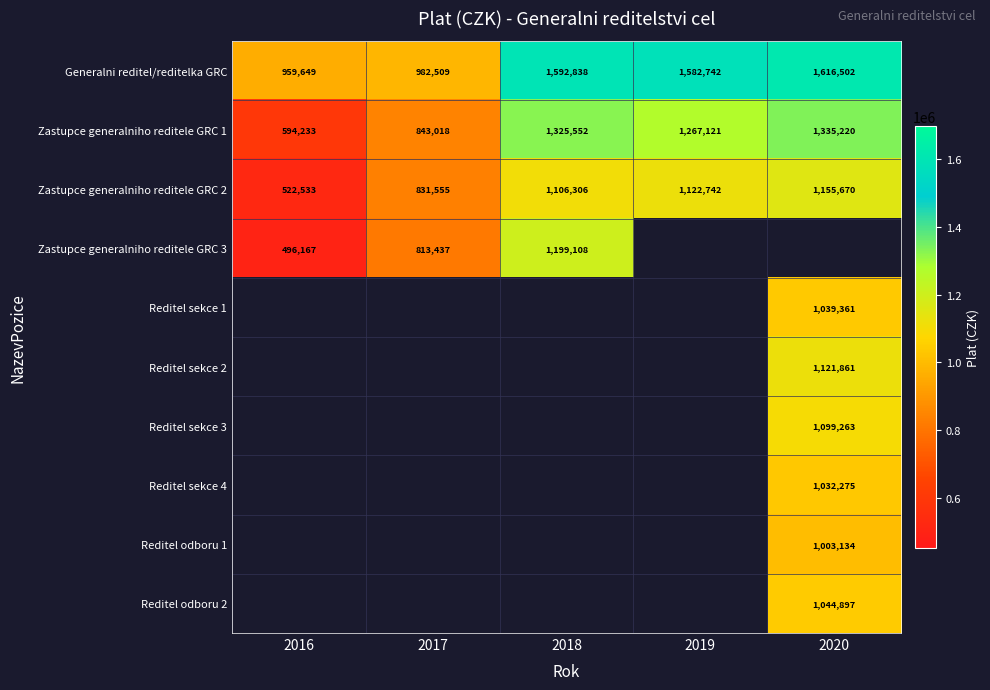

What is the maximum value shown in the chart?

1616502.0